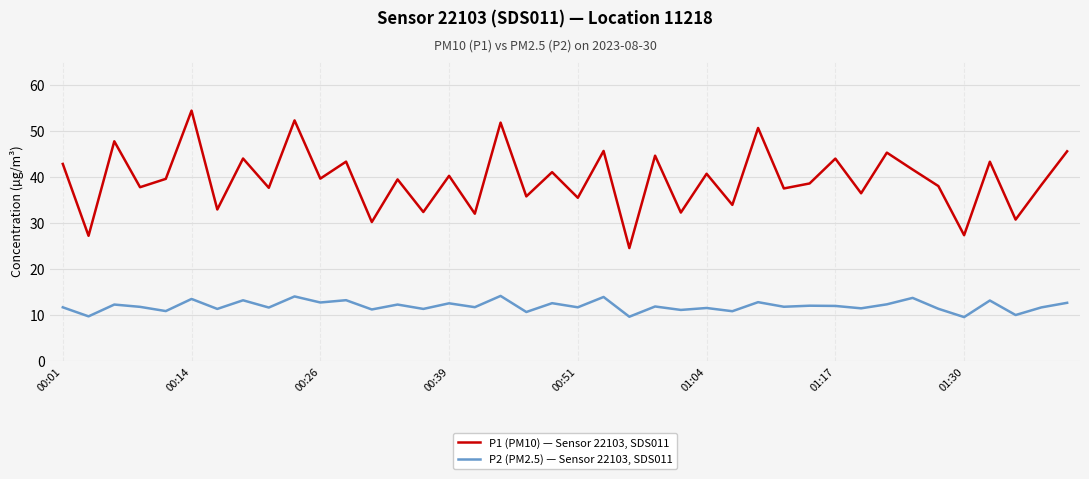

Which series has the largest range (max minus min)?

P1 (PM10) — Sensor 22103, SDS011